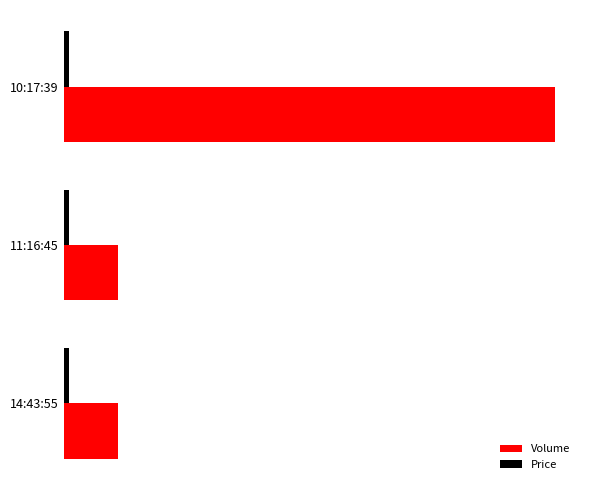

Which series has the largest total across all categories?

Volume